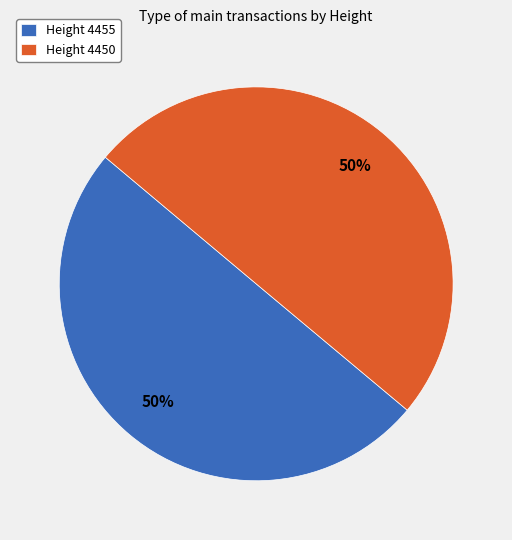

To the nearest percent, what is the combined percentage of Height 4455 and Height 4450?

100%